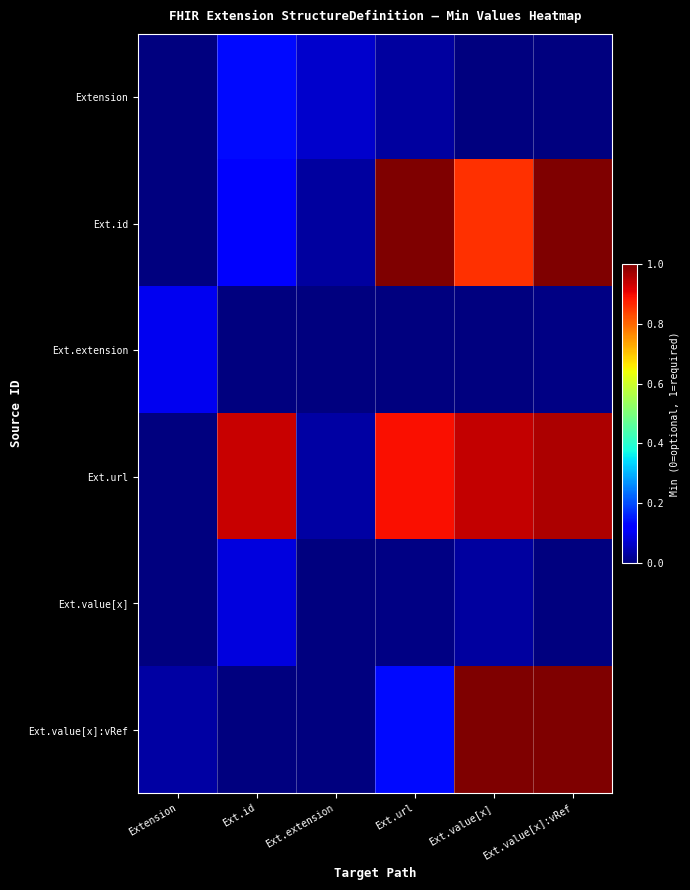

Which has a higher value, Ext.value[x]:vRef or Ext.value[x]?

Ext.value[x]:vRef